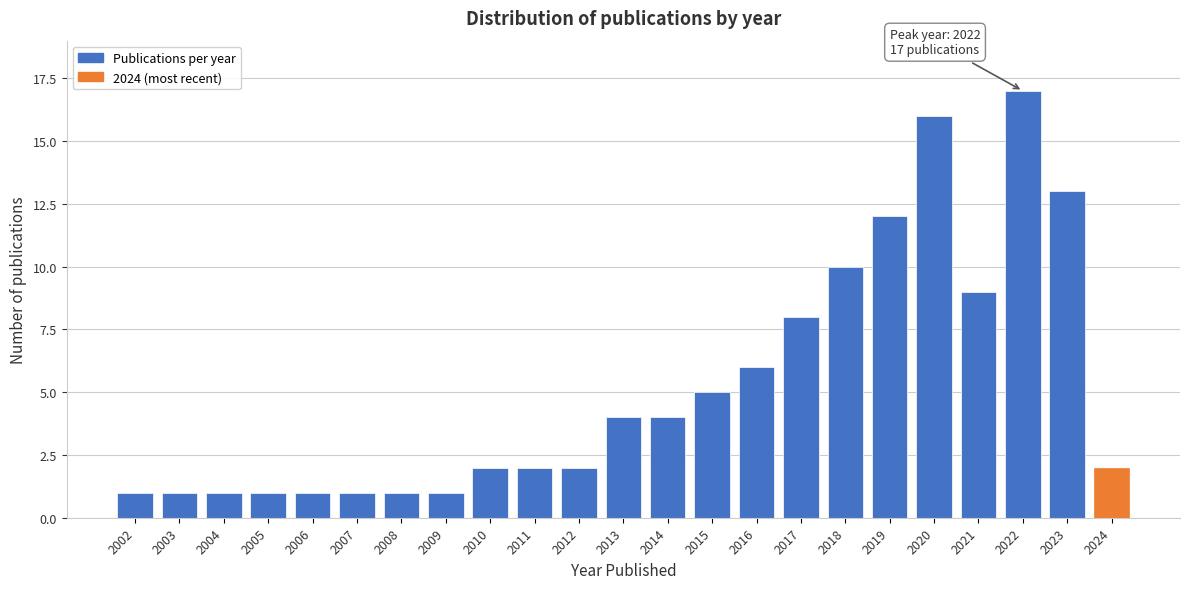

Reading right to left, extract all data points from this chart.

2024=2	2023=13	2022=17	2021=9	2020=16	2019=12	2018=10	2017=8	2016=6	2015=5	2014=4	2013=4	2012=2	2011=2	2010=2	2009=1	2008=1	2007=1	2006=1	2005=1	2004=1	2003=1	2002=1